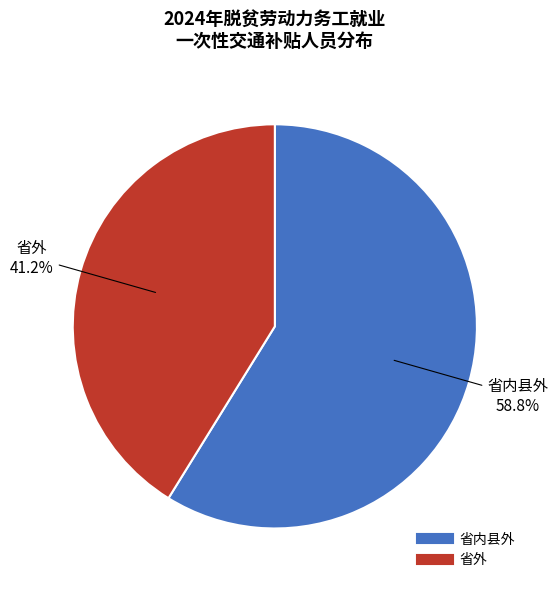

Is there any slice that represents more than half of the pie?

Yes